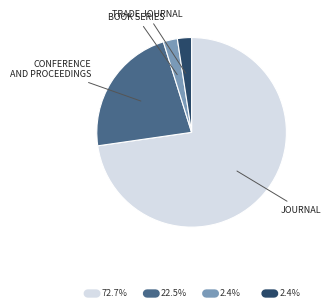

Is there a majority slice in this chart?

Yes